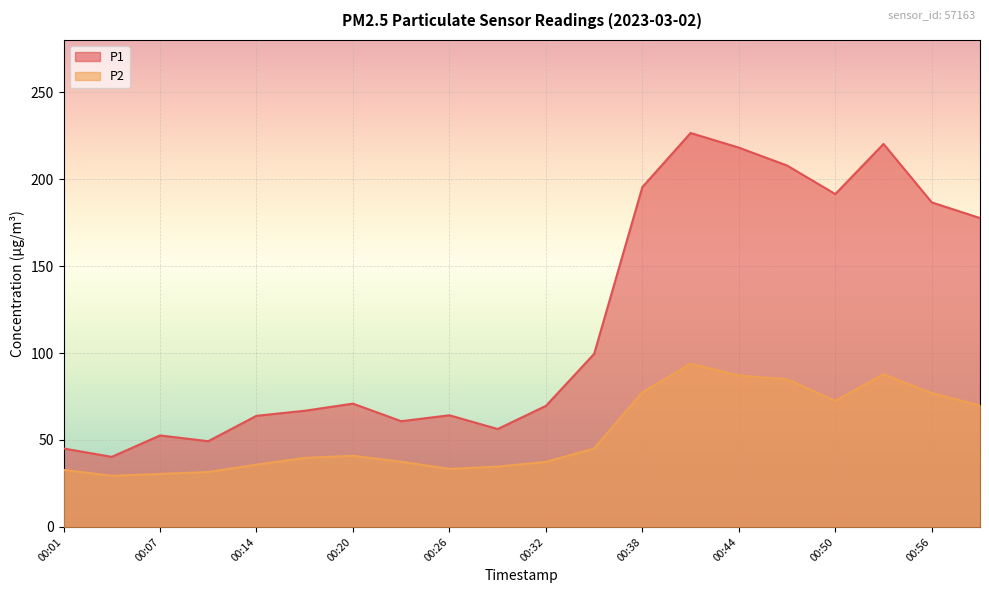

At which category does P1 reach its first local valley?

00:04